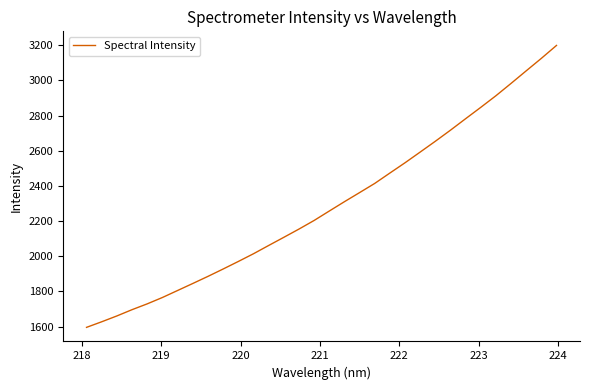

Reading right to left, what are all the values shown in this chart?

3198.7	3125.3	3054.3	2982.9	2912.8	2846.7	2782.2	2716.9	2653.8	2592.5	2531.6	2473.1	2414.1	2361.9	2310.1	2257.0	2203.4	2154.4	2107.5	2061.1	2014.1	1970.2	1927.4	1885.5	1845.1	1805.3	1765.5	1729.3	1696.3	1660.6	1627.4	1595.7